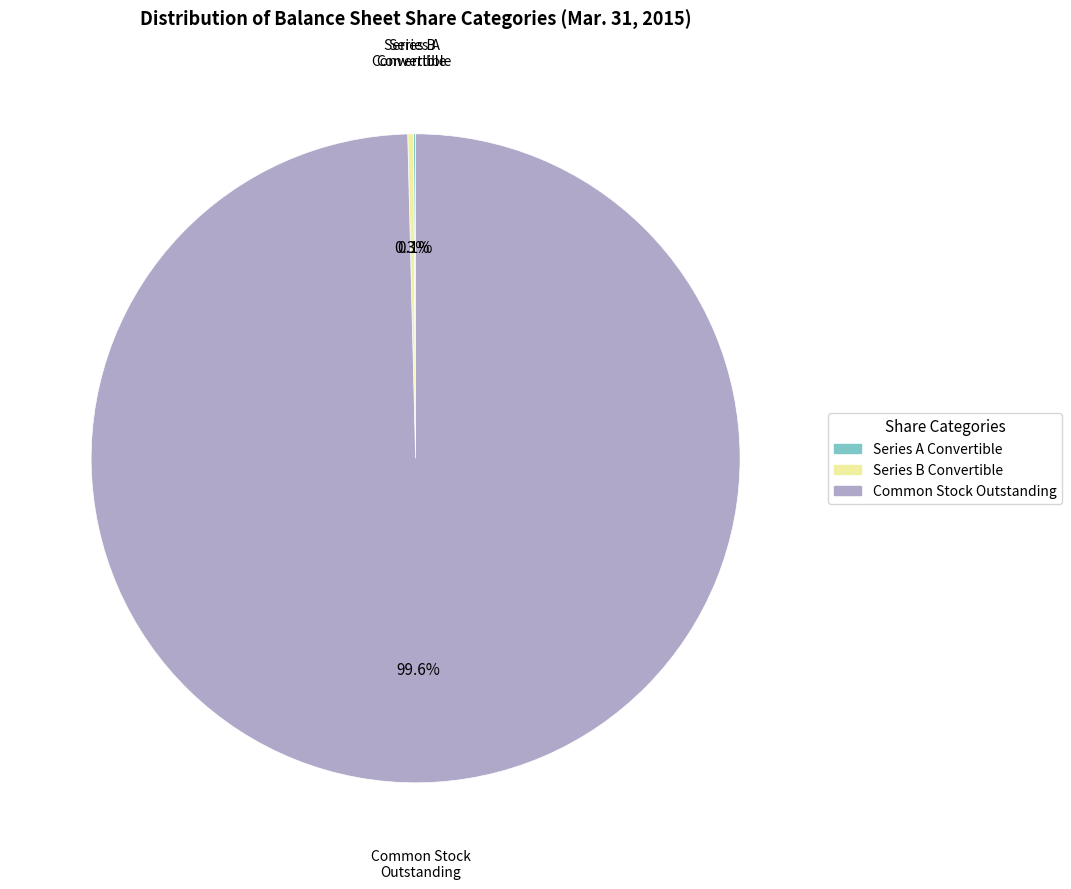

Which category has the biggest portion of the pie?

Common Stock Outstanding